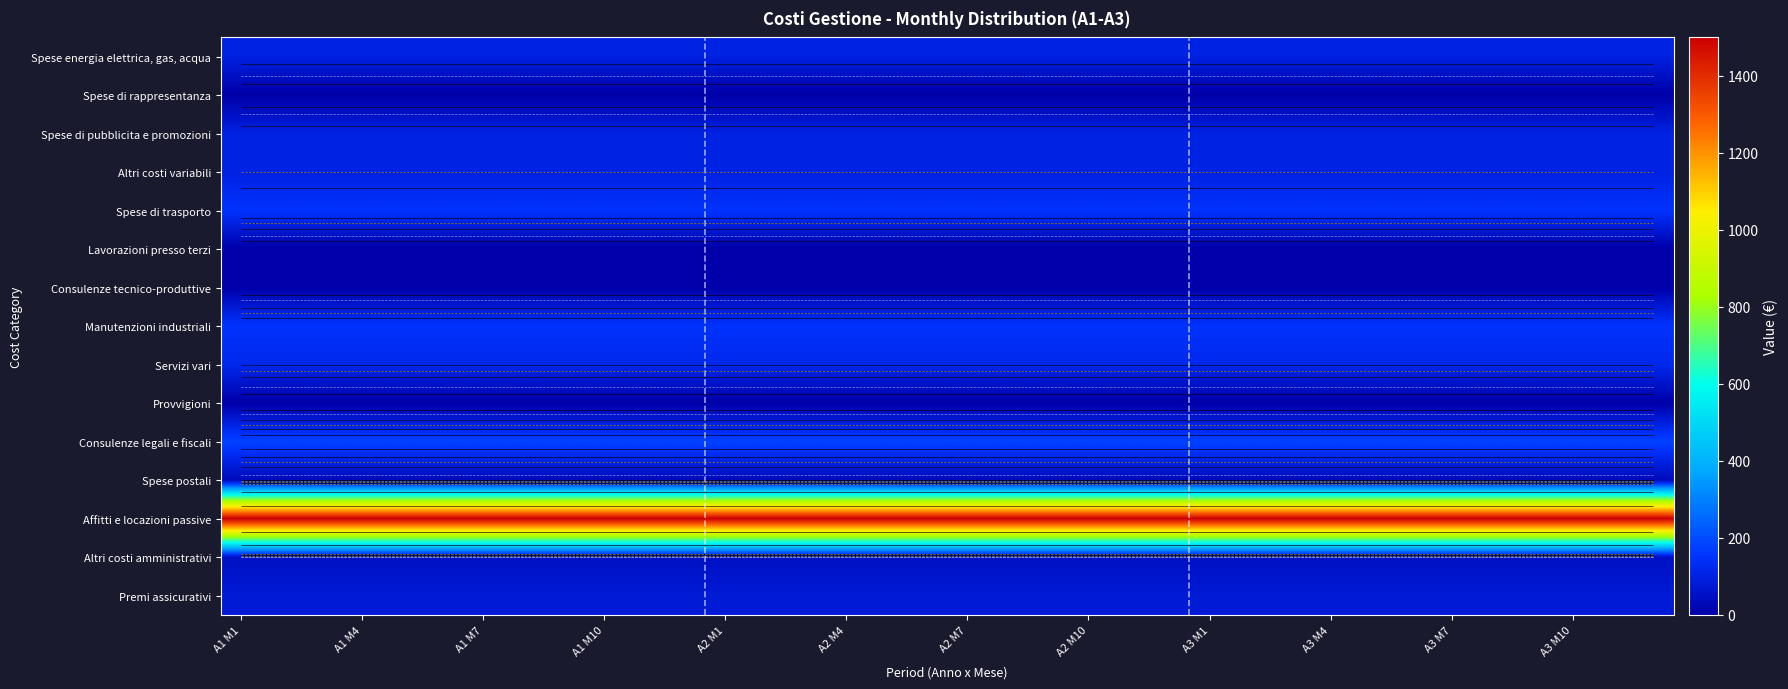

How many distinct data groups are displayed?

15